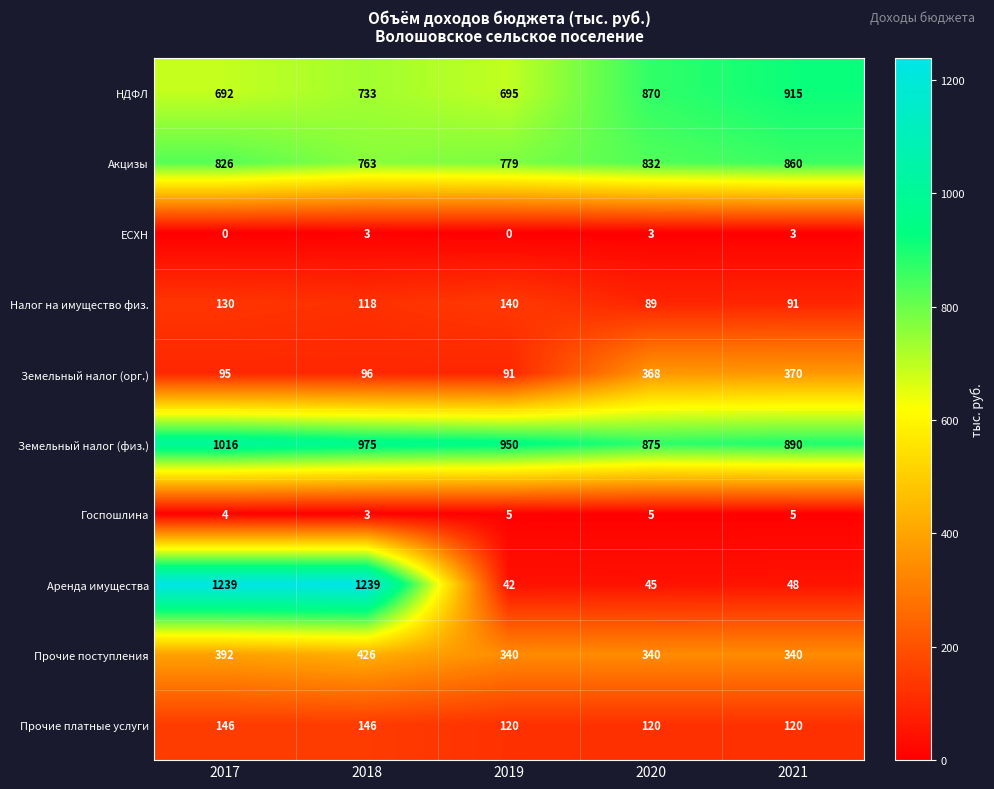

Which series has the largest range (max minus min)?

Аренда имущества